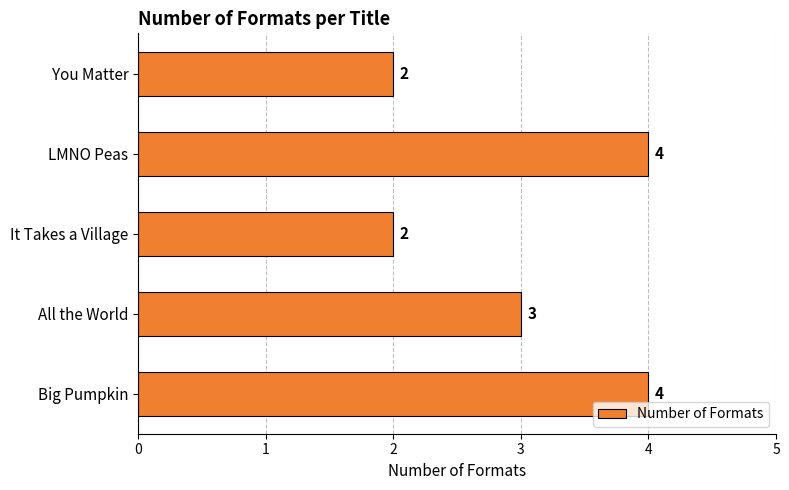

What position from the top is All the World?

4